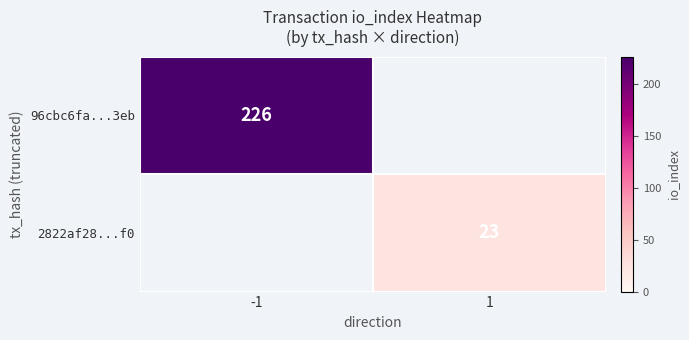

The 96cbc6fa...3eb series shows 118 at -1. True or false?

False